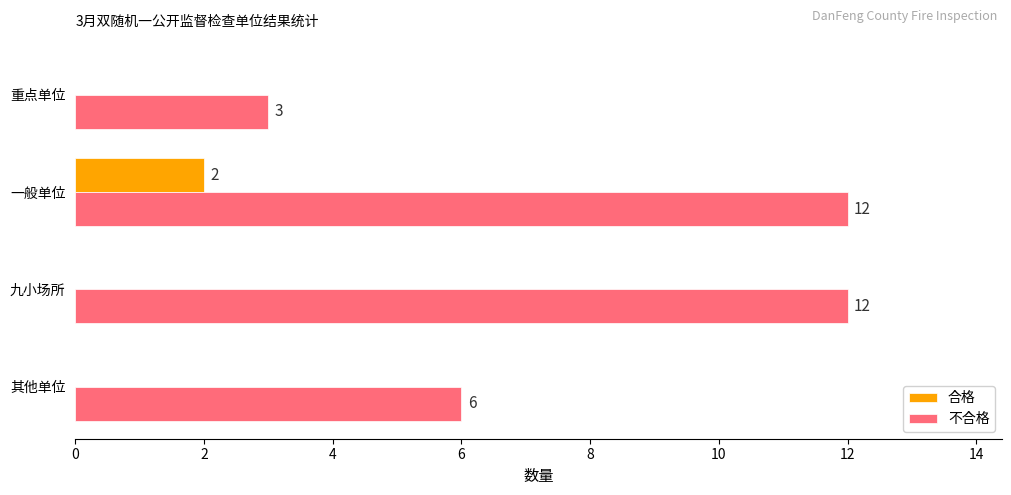

Which series changed the most between 九小场所 and 重点单位?

不合格